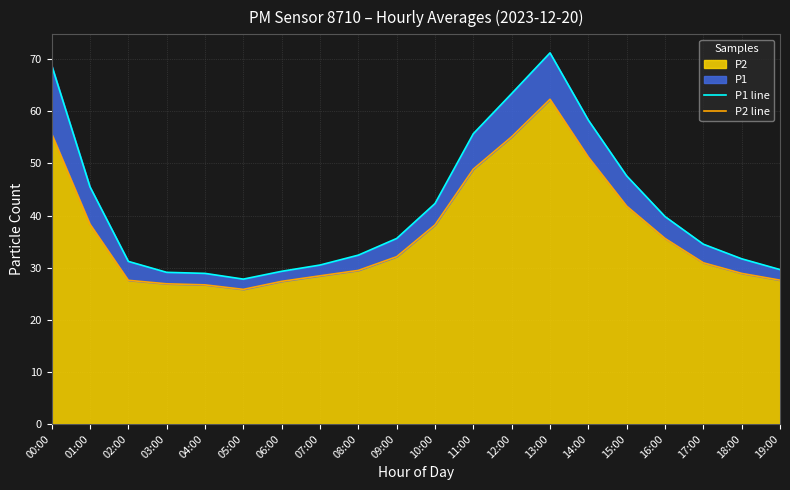

What is the difference between the highest and lowest values at 01:00?

7.2